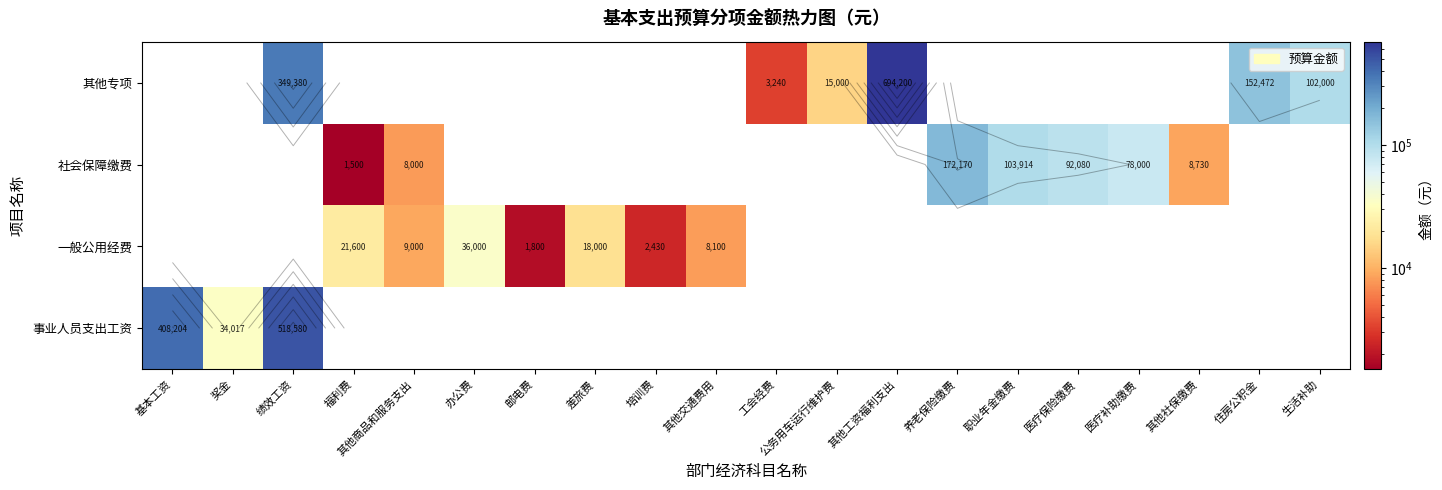

True or false: 社会保障缴费 has a value of 0 at 绩效工资.

True